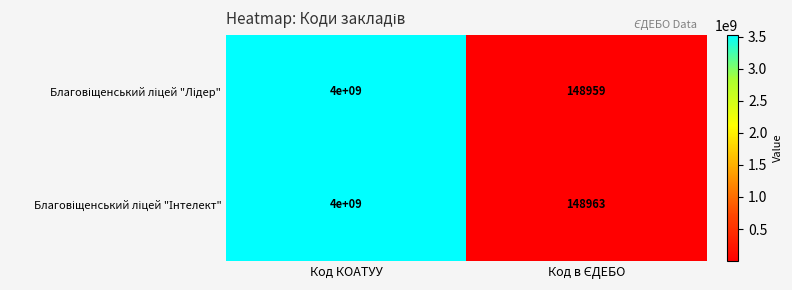

At which category is the sum across all series the highest?

Код КОАТУУ